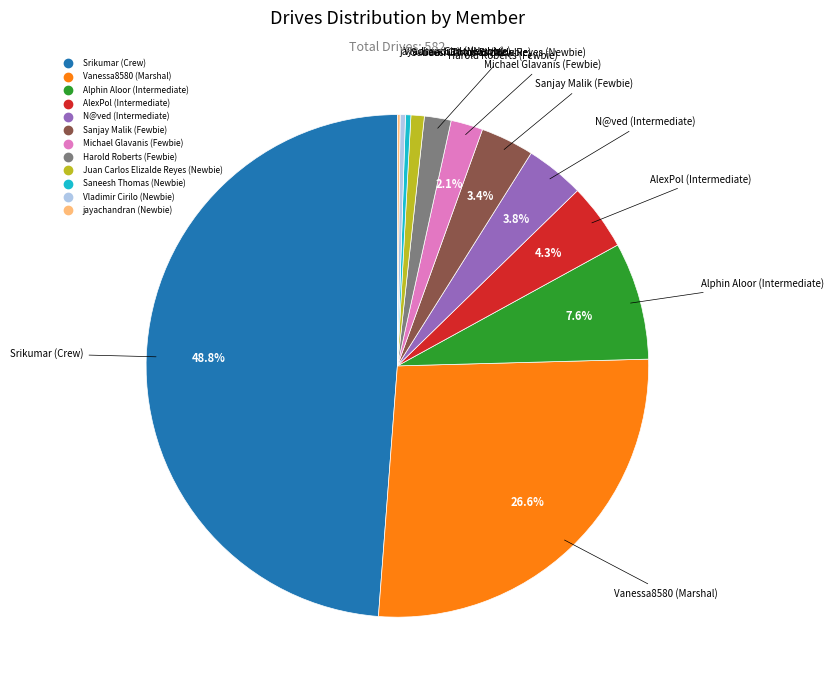

Approximately how many times larger is the value at N@ved (Intermediate) compared to AlexPol (Intermediate)?

0.9